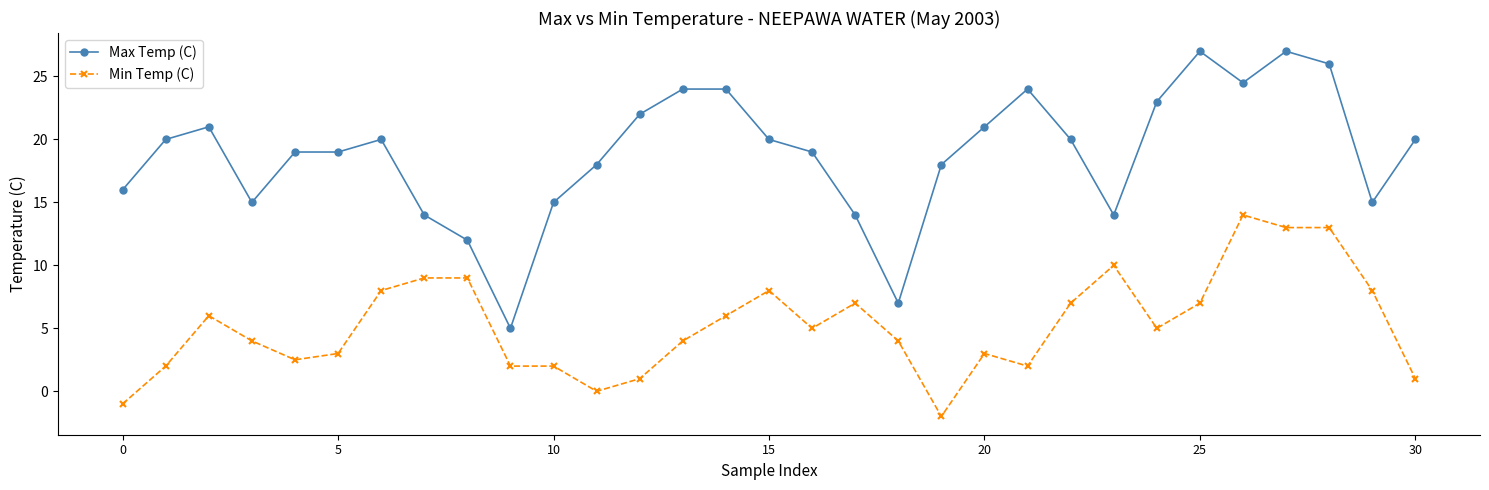

True or false: Max Temp (C) and Min Temp (C) intersect in this chart.

False